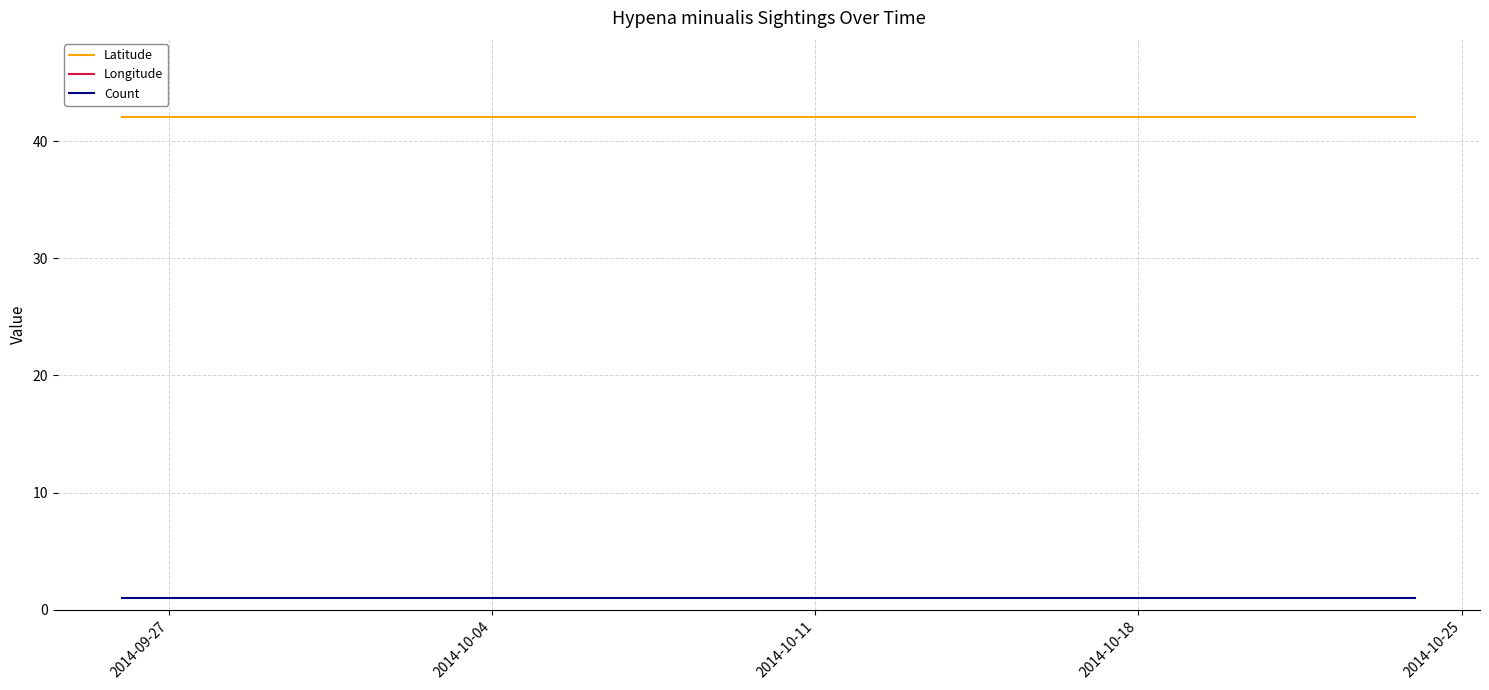

Is it true that Latitude equals 61.9 at 2014-10-11?

False